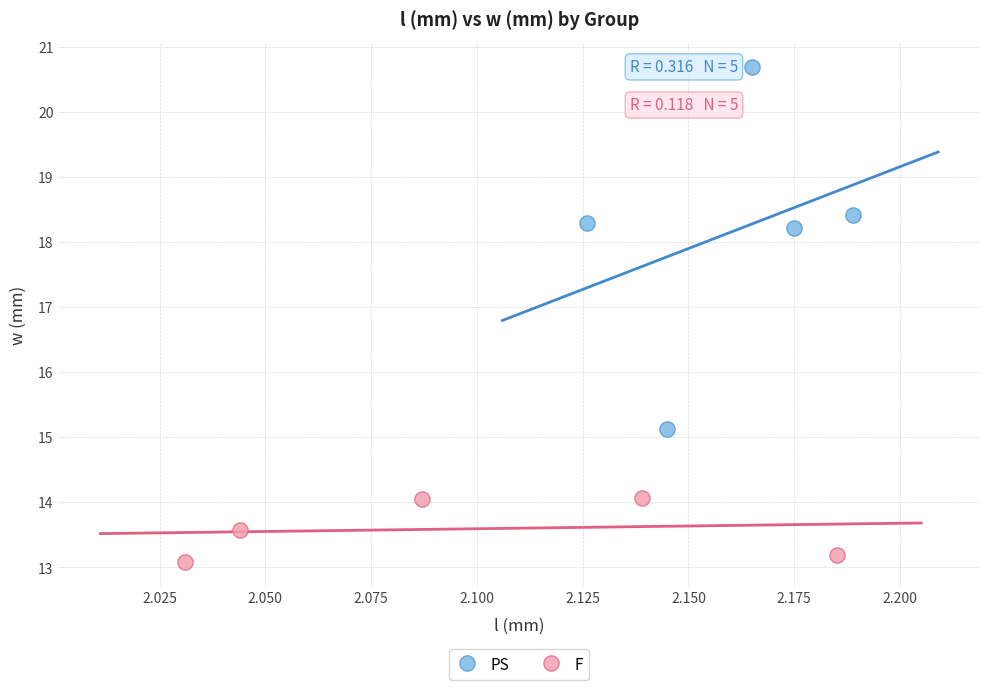

Which series contains the lowest Y value?

F